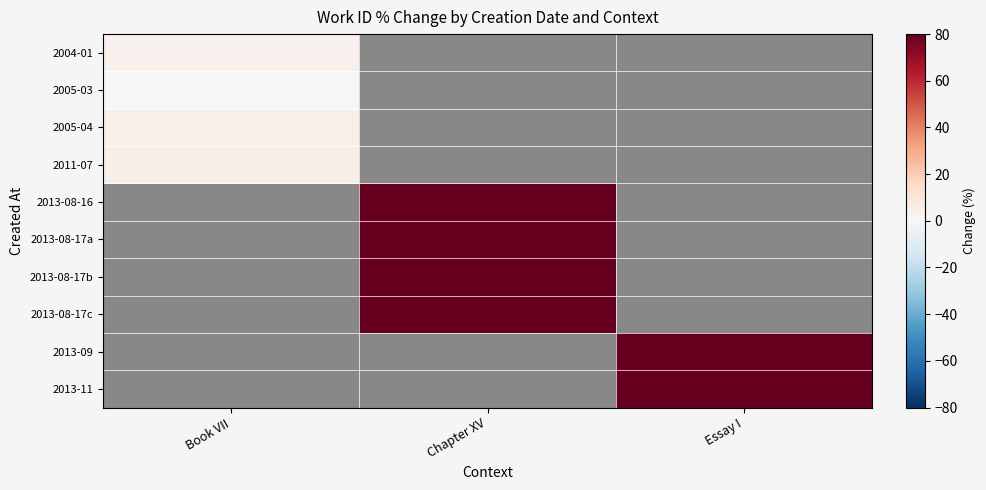

At Essay I, list the series in order from largest to smallest.

2013-11, 2004-01, 2005-03, 2005-04, 2011-07, 2013-08-16, 2013-08-17a, 2013-08-17b, 2013-08-17c, 2013-09